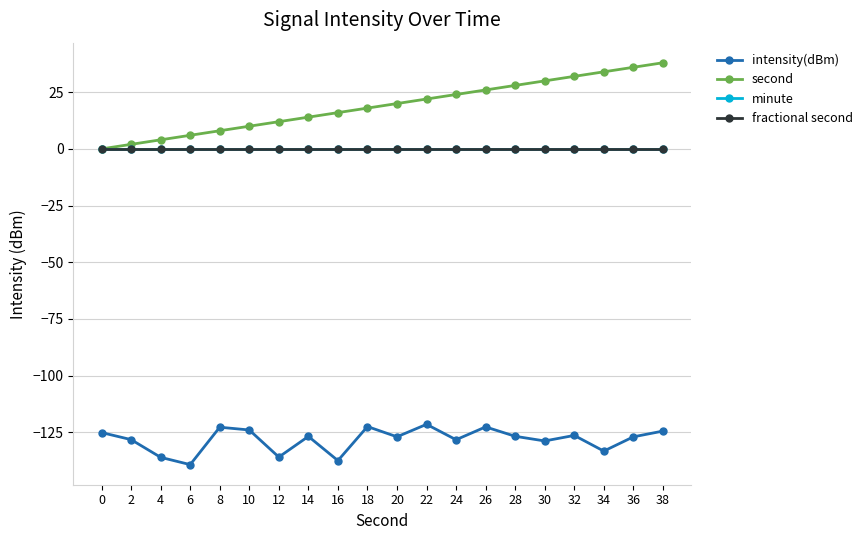

Does the chart have visible grid lines?

Yes